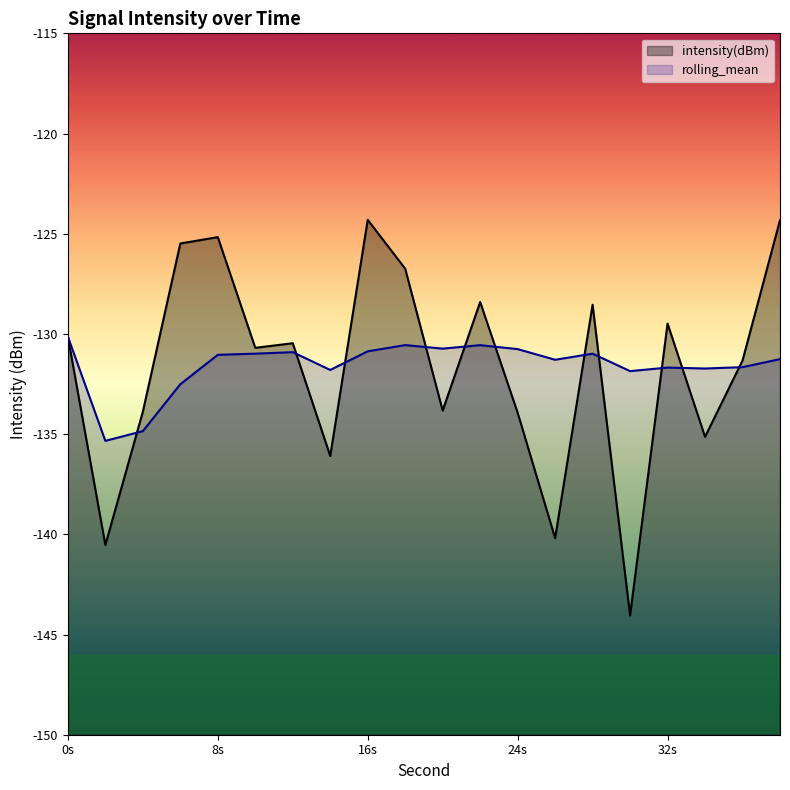

How many times do rolling_mean and intensity(dBm) cross each other?

11